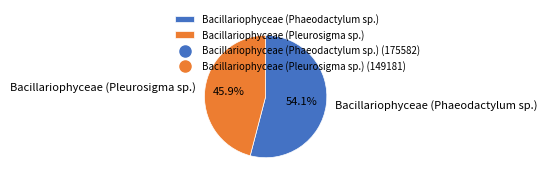

To the nearest percent, what is the difference between the largest and smallest slice percentages?

8%